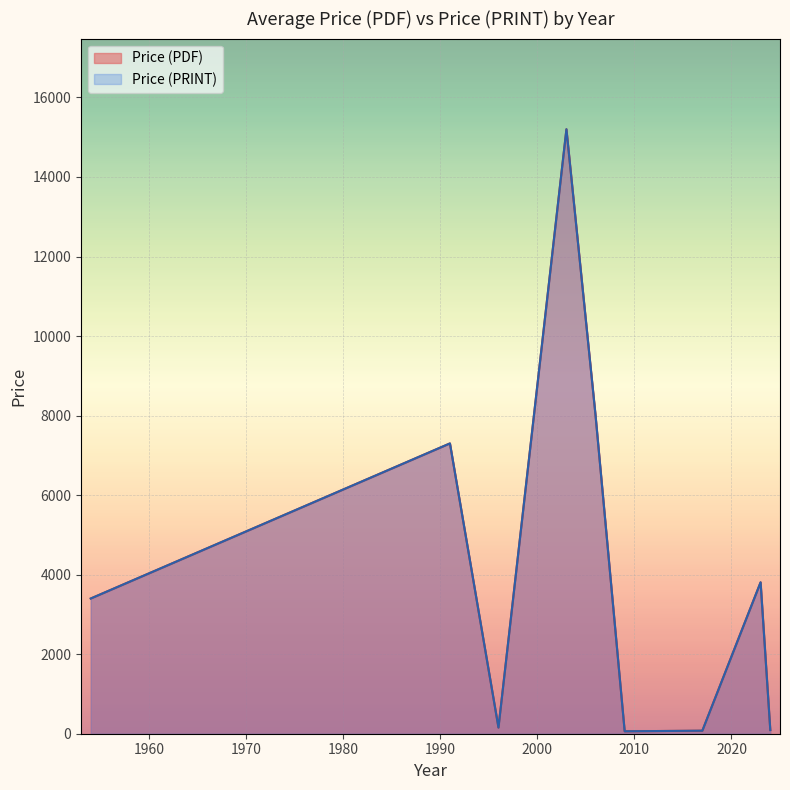

At which label does Price (PRINT) reach its peak?

2003